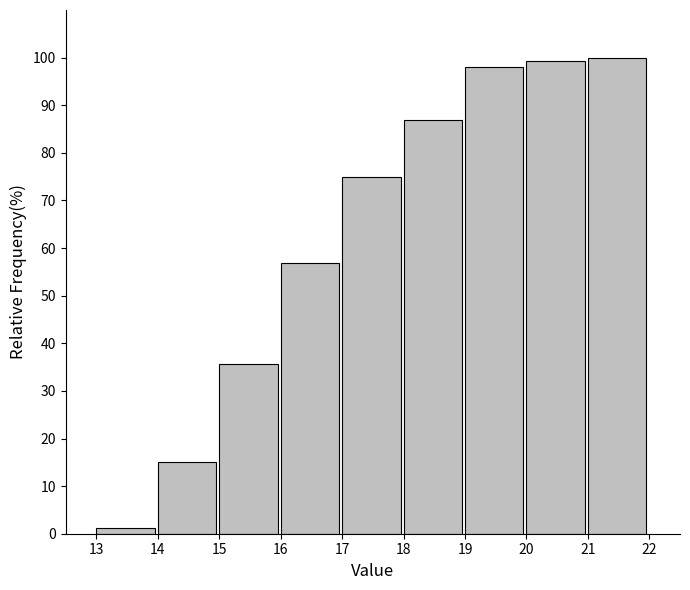

Reading left to right, transcribe this chart: for each bar, give the range it covers on the x-axis and its height. The values are not printed on the chart, so give them approximately, as read against the axis.

13 to 14: 1
14 to 15: 15
15 to 16: 36
16 to 17: 57
17 to 18: 75
18 to 19: 87
19 to 20: 98
20 to 21: 99
21 to 22: 100